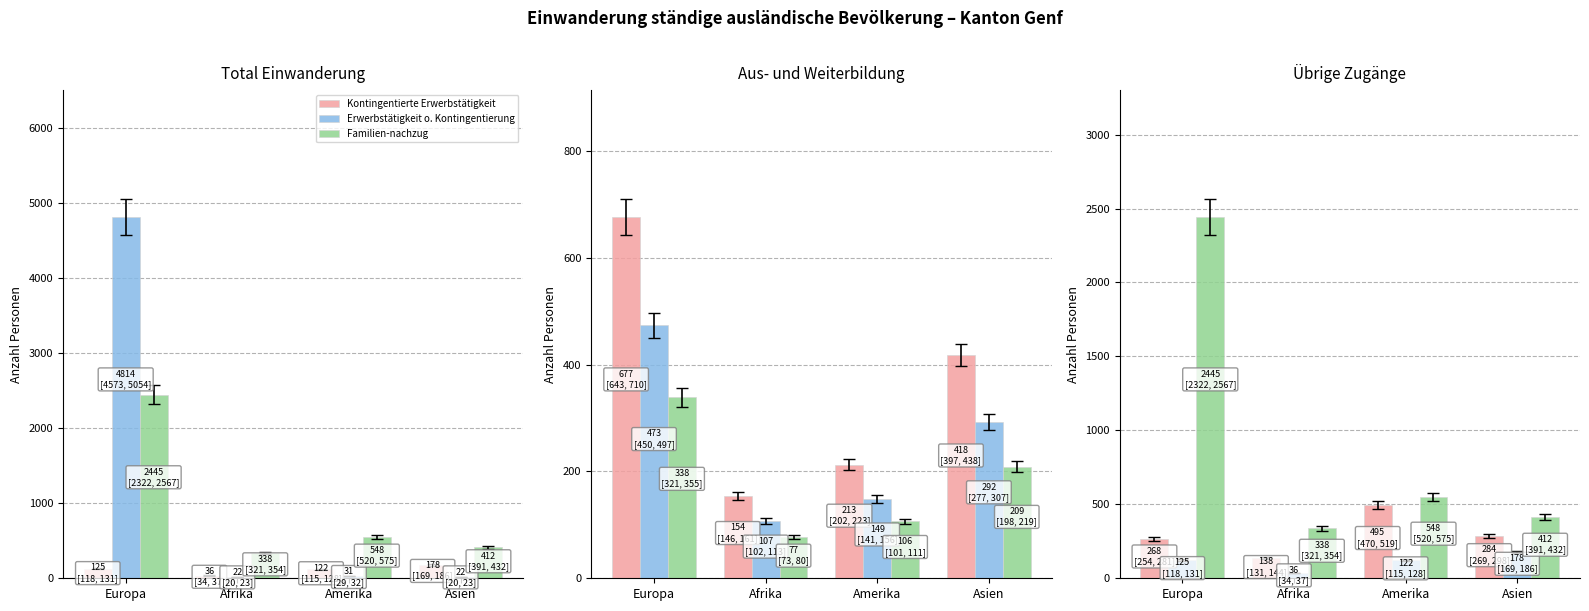

Is the value of Erwerbstätigkeit o. Kontingentierung at Afrika greater than the value of Kontingentierte Erwerbstätigkeit at Asien?

No